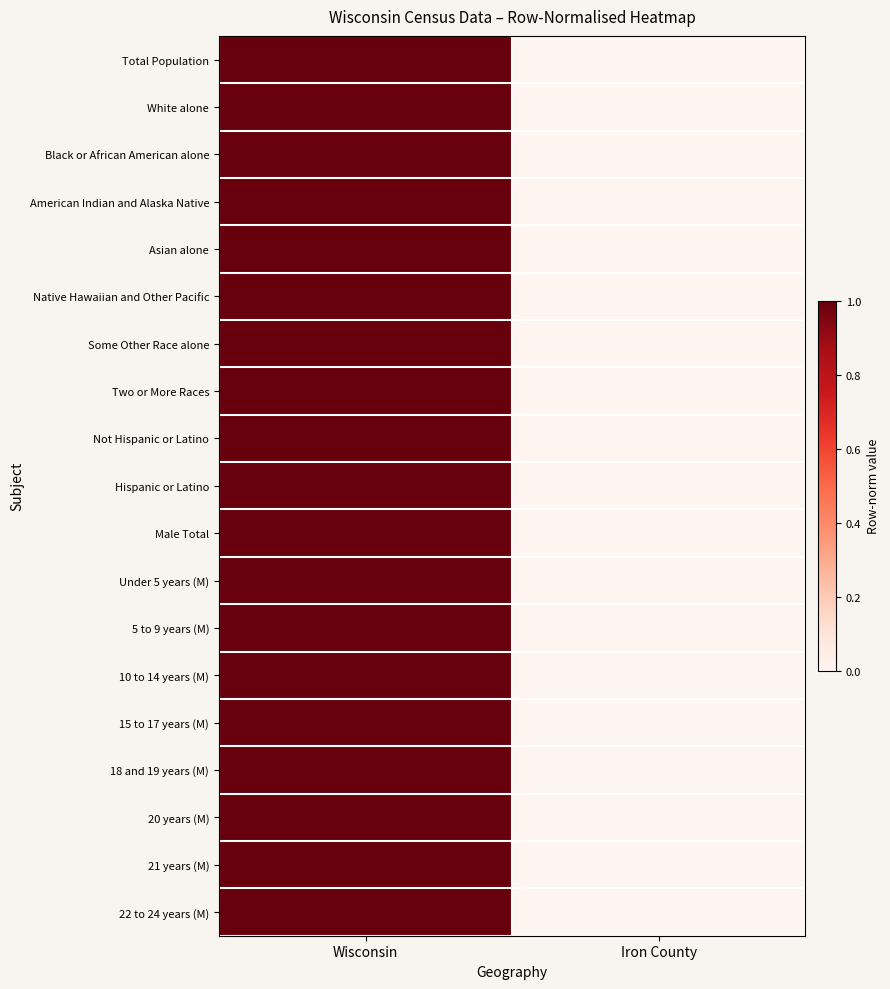

Reading left to right, list all the values displayed in this chart.

Total Population: Wisconsin=1.0	Iron County=0.0
White alone: Wisconsin=1.0	Iron County=0.0
Black or African American alone: Wisconsin=1.0	Iron County=0.0
American Indian and Alaska Native: Wisconsin=1.0	Iron County=0.0
Asian alone: Wisconsin=1.0	Iron County=0.0
Native Hawaiian and Other Pacific: Wisconsin=1.0	Iron County=0.0
Some Other Race alone: Wisconsin=1.0	Iron County=0.0
Two or More Races: Wisconsin=1.0	Iron County=0.0
Not Hispanic or Latino: Wisconsin=1.0	Iron County=0.0
Hispanic or Latino: Wisconsin=1.0	Iron County=0.0
Male Total: Wisconsin=1.0	Iron County=0.0
Under 5 years (M): Wisconsin=1.0	Iron County=0.0
5 to 9 years (M): Wisconsin=1.0	Iron County=0.0
10 to 14 years (M): Wisconsin=1.0	Iron County=0.0
15 to 17 years (M): Wisconsin=1.0	Iron County=0.0
18 and 19 years (M): Wisconsin=1.0	Iron County=0.0
20 years (M): Wisconsin=1.0	Iron County=0.0
21 years (M): Wisconsin=1.0	Iron County=0.0
22 to 24 years (M): Wisconsin=1.0	Iron County=0.0